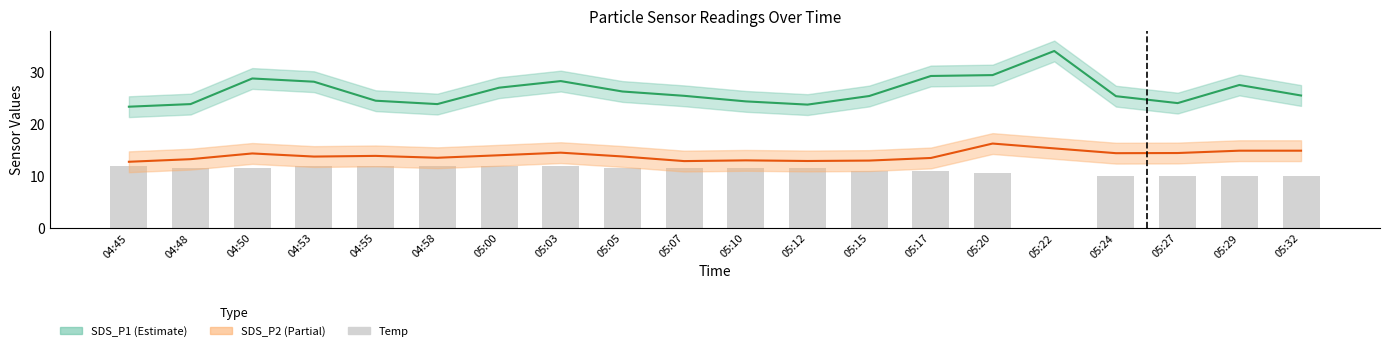

At which label is Temp (scaled) closest to 6?

05:24